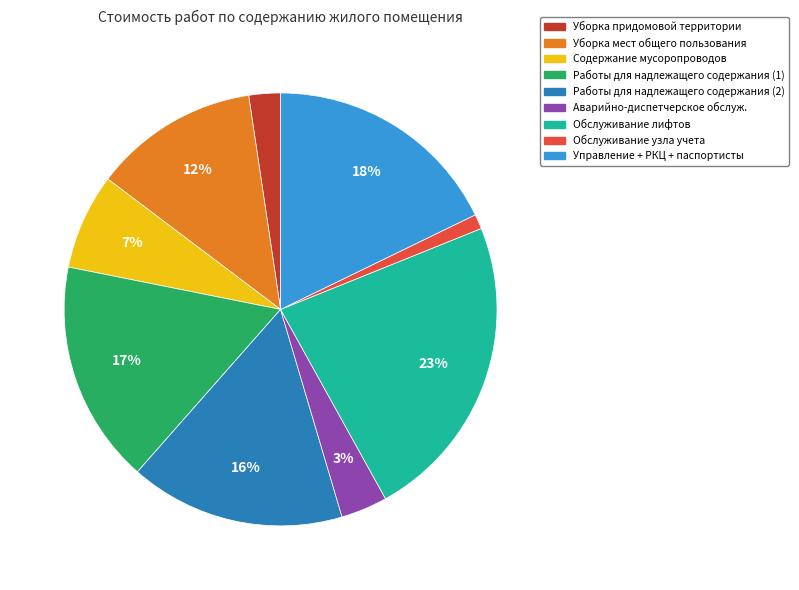

Count the number of slices in the pie.

9